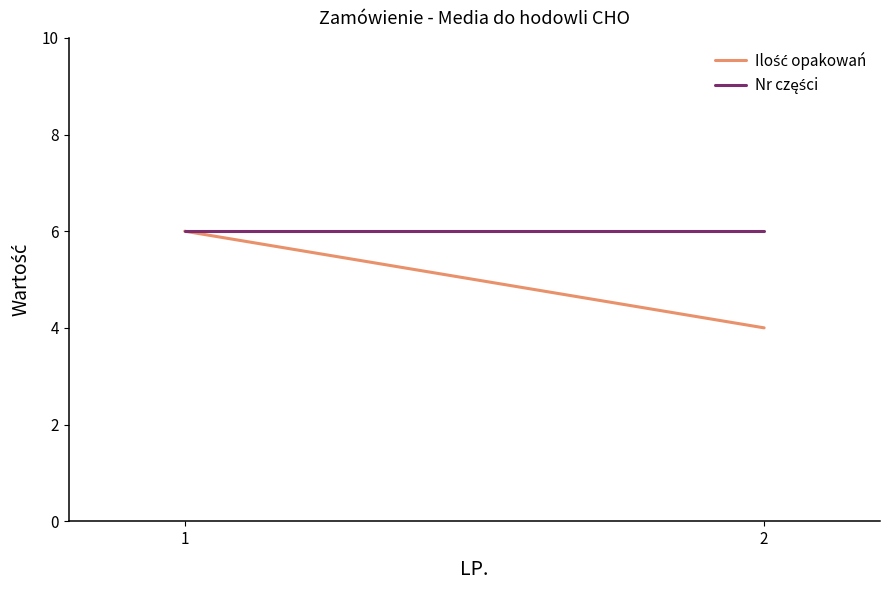

Count the Ilość opakowań values in the range 4 to 6.

2